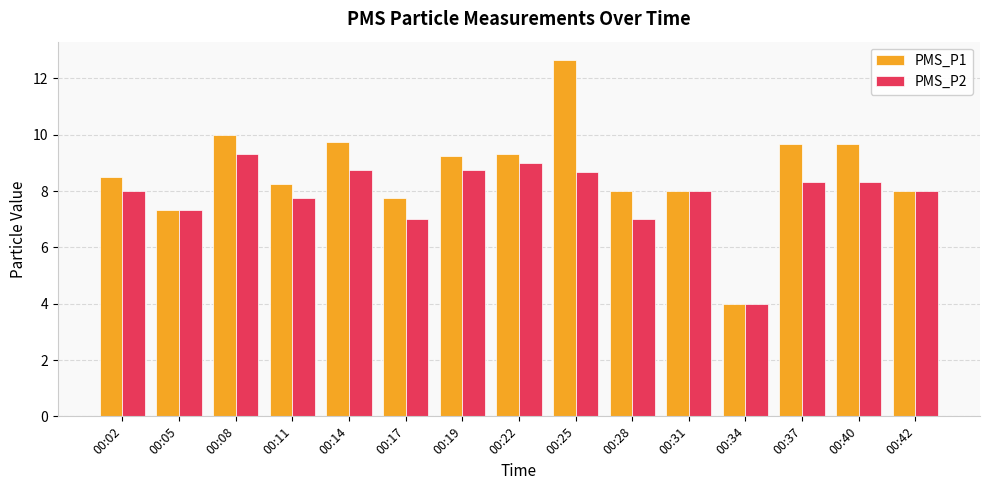

Which label corresponds to the smallest value in the chart?

00:34